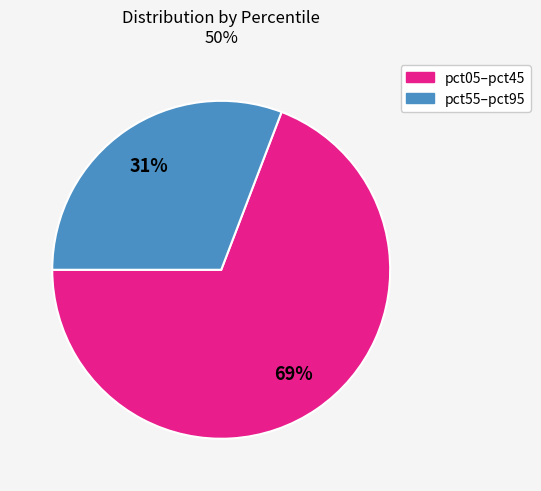

Is there any slice that represents more than half of the pie?

Yes